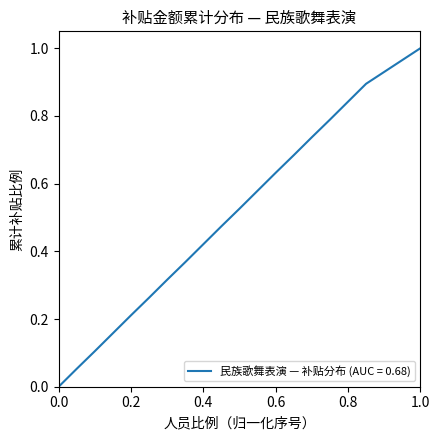

How many values exceed 0?

18